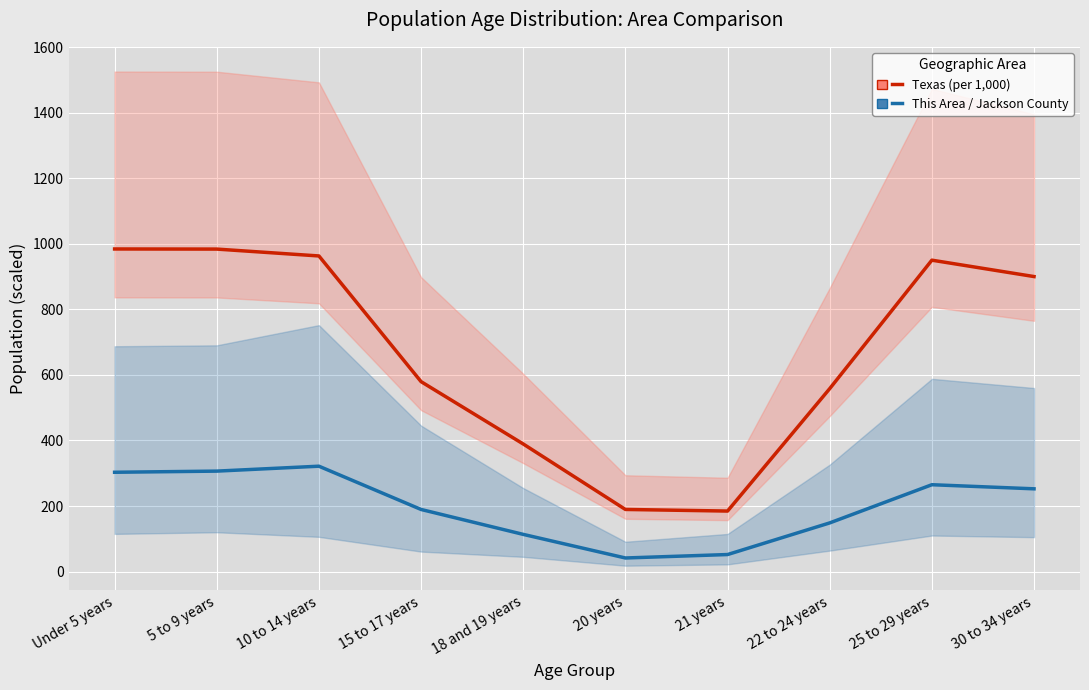

How many data points in Texas (per 1,000) are above 900?

4